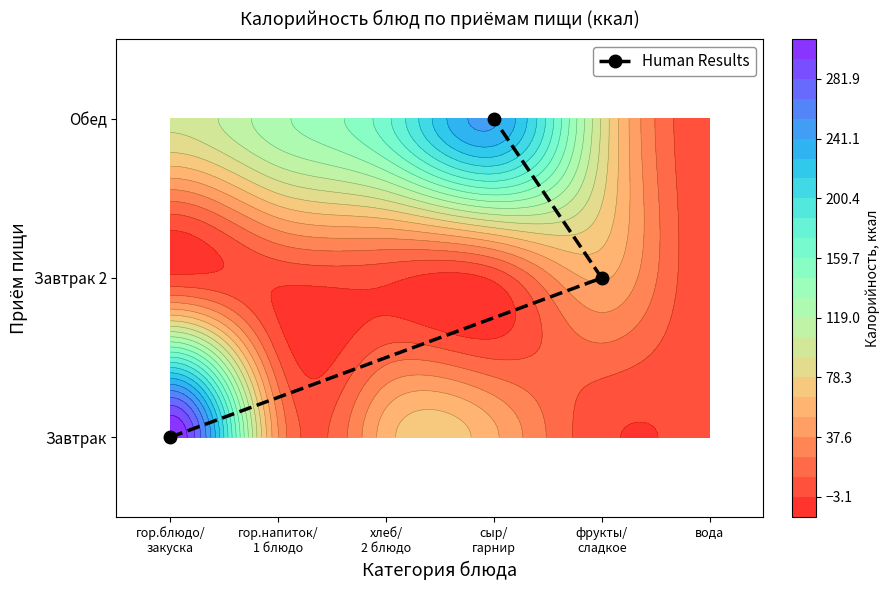

The chart shows a value of 0 at гор.блюдо/
закуска. True or false?

True